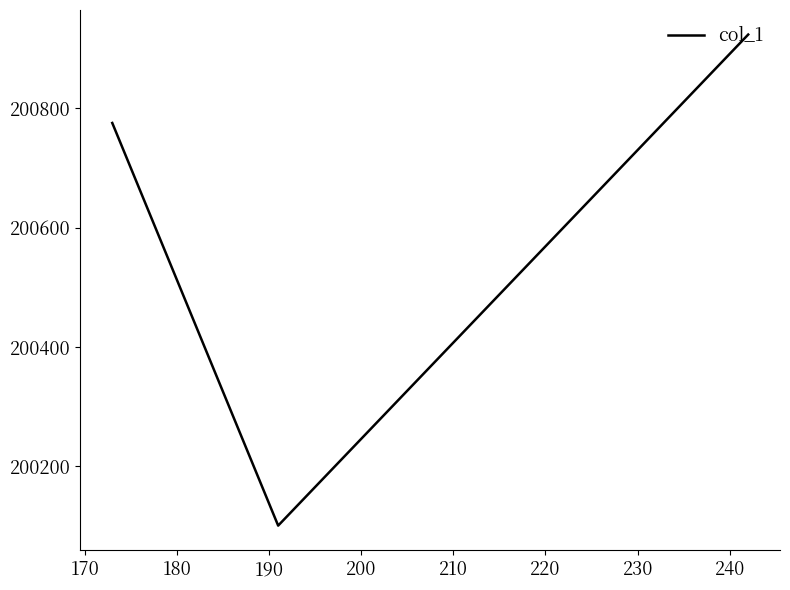

What is the smallest value displayed?

200101